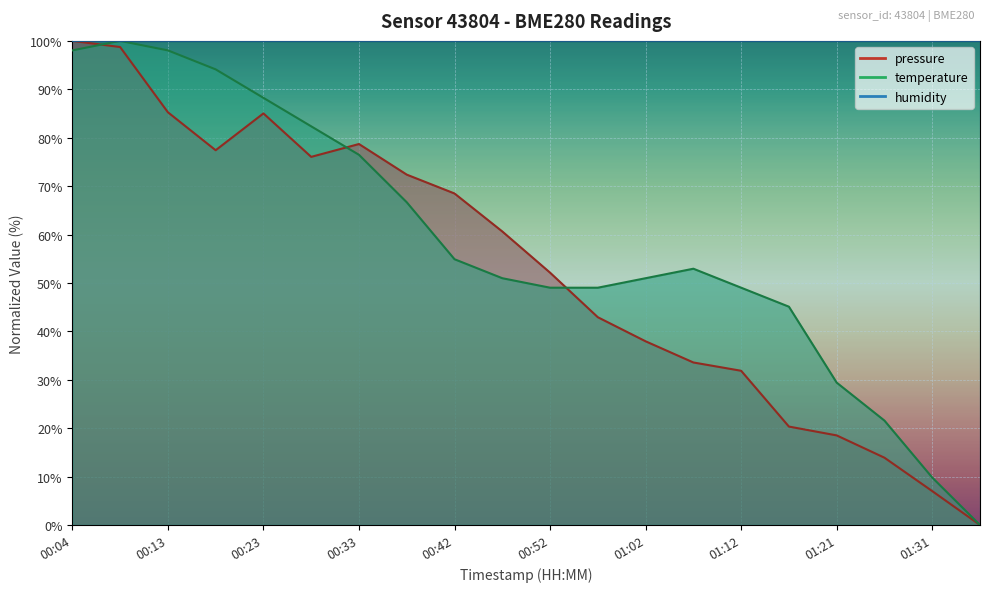

Is it true that temperature equals 9.8 at 01:31?

True